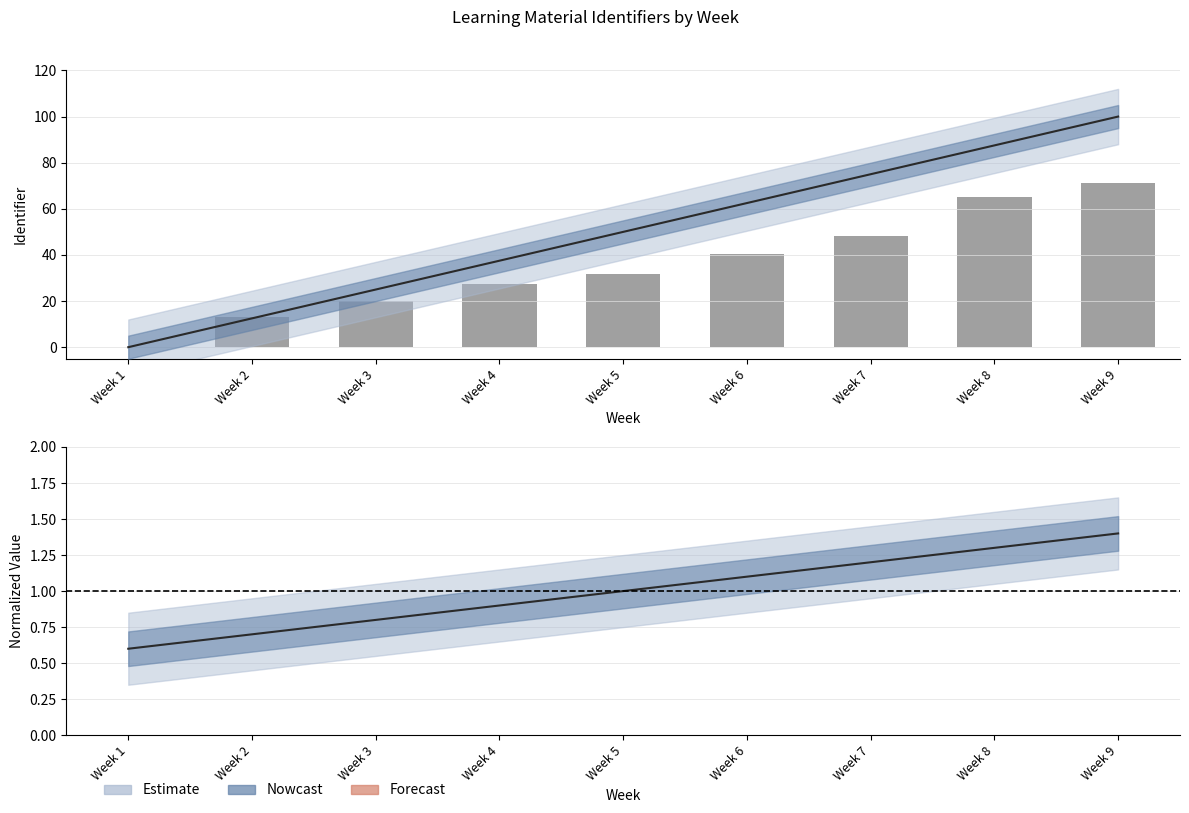

List the labels in order of value, largest first.

Week 9, Week 8, Week 7, Week 6, Week 5, Week 4, Week 3, Week 2, Week 1